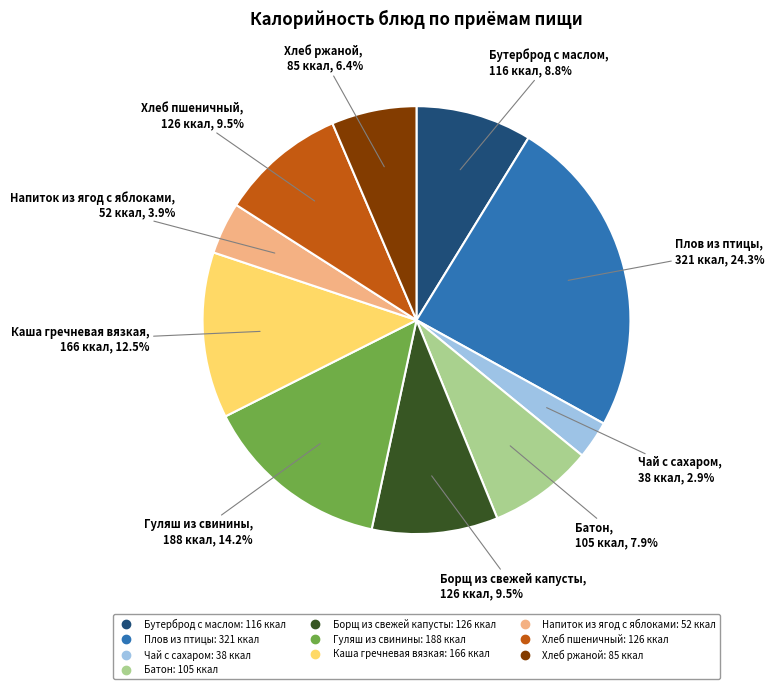

How many slices are in this pie chart?

10